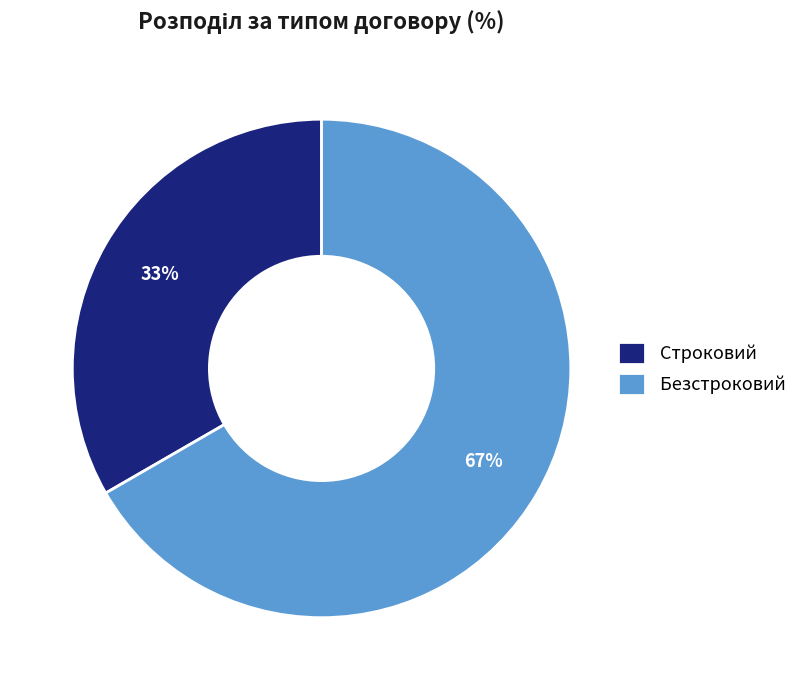

Between Строковий and Безстроковий, which is larger?

Безстроковий